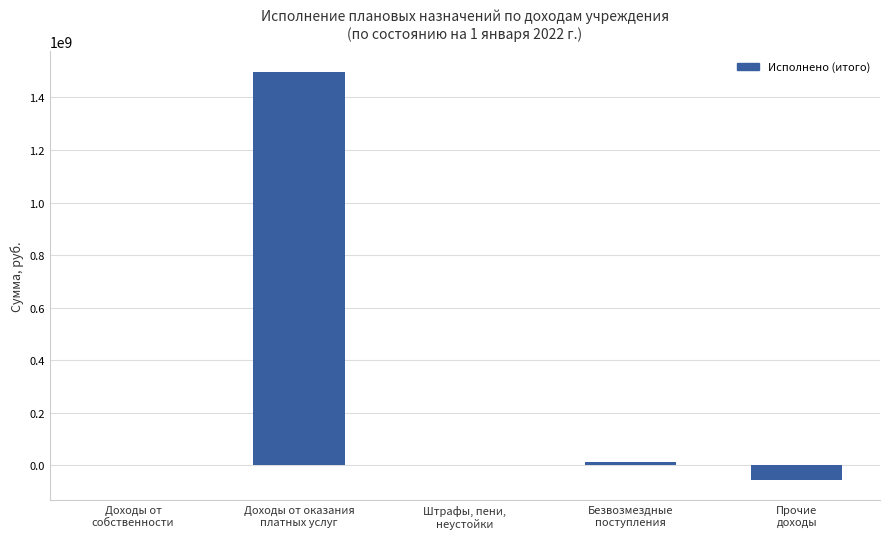

What is the maximum value shown in the chart?

1497421422.5